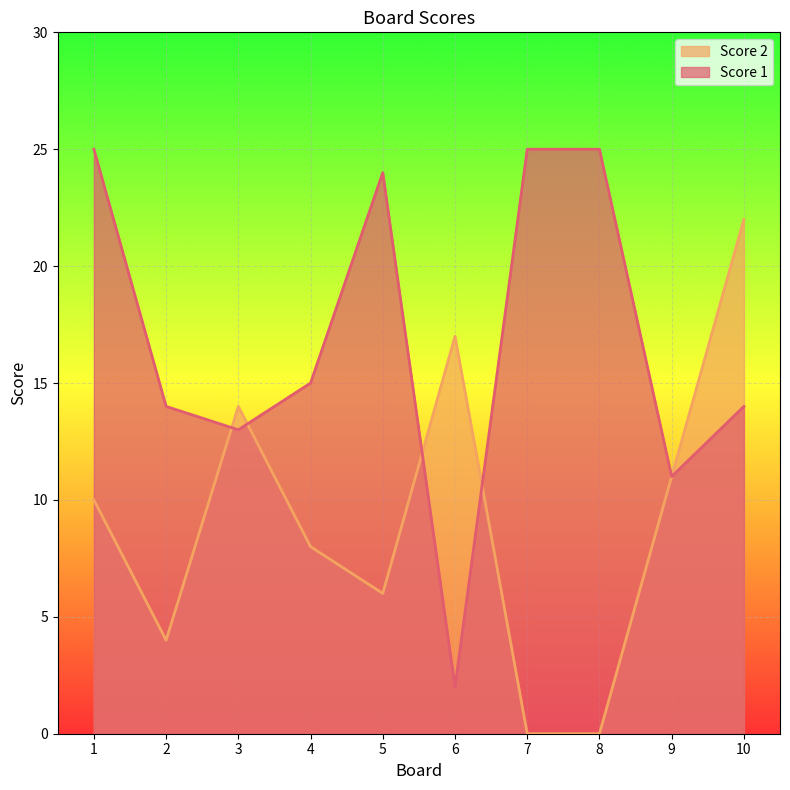

How many values in the Score 2 series exceed 10?

4